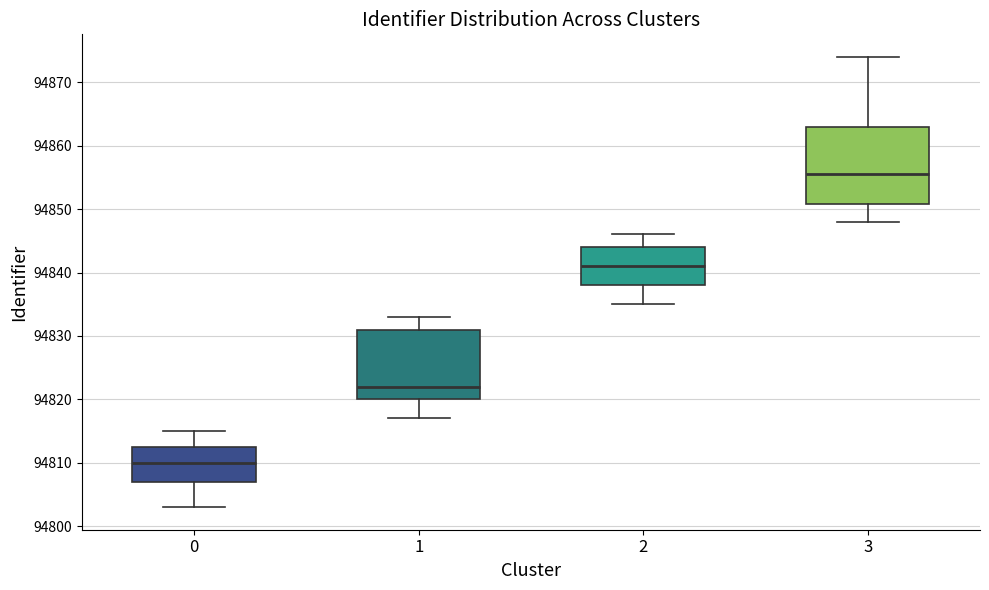

Which box is the tallest, from its lower edge to its upper edge?

3